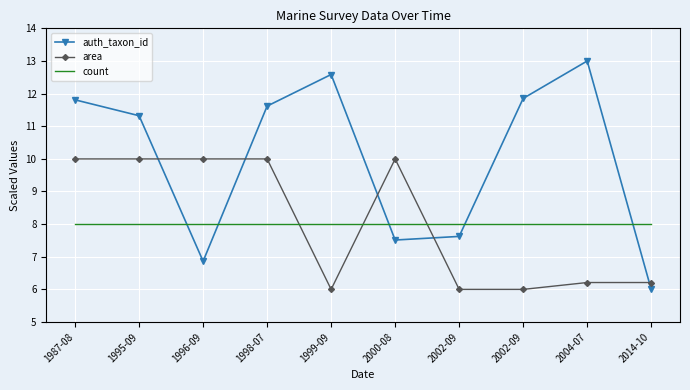

What are all the series names shown in the legend?

auth_taxon_id, area, count